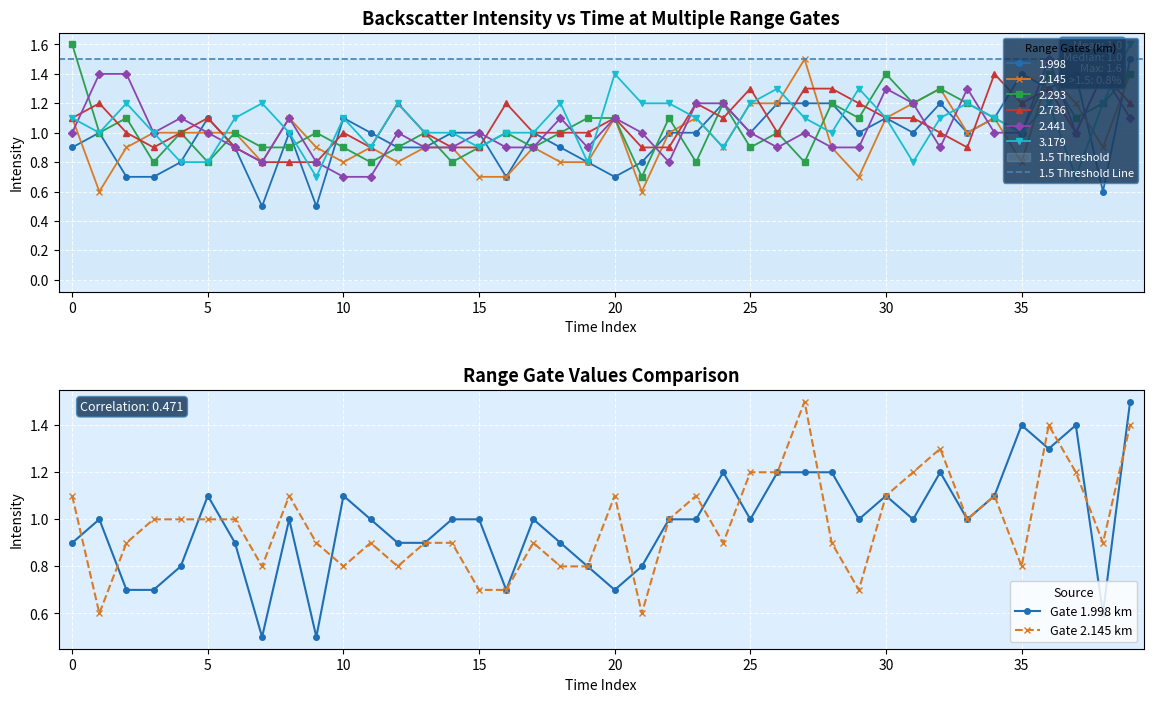

How many data points in 1.998 are above 1?

13